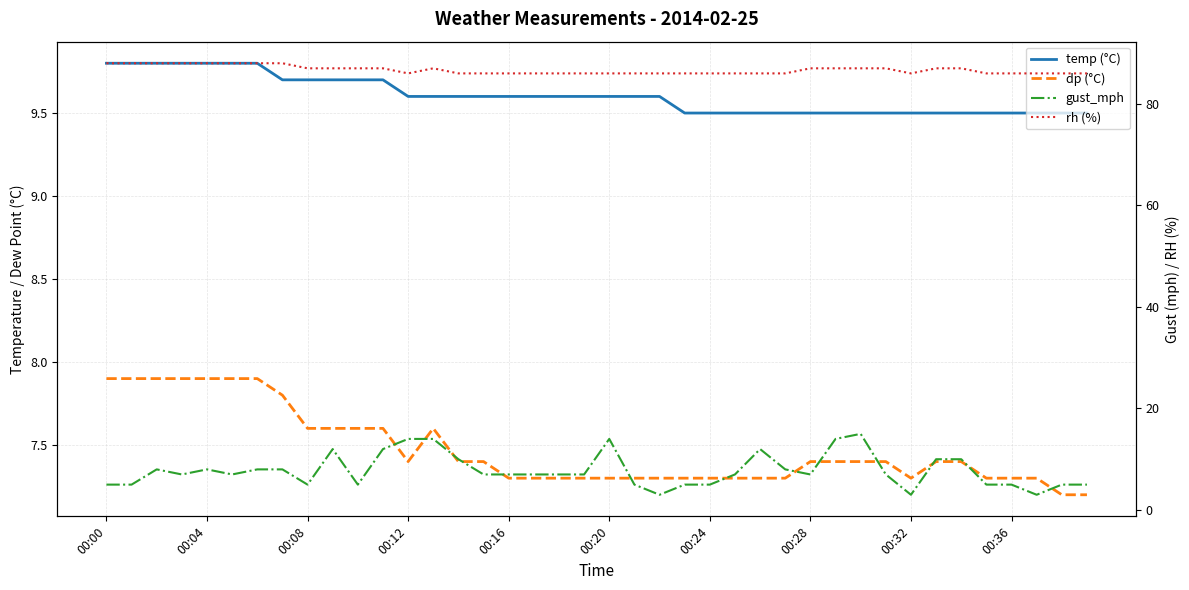

True or false: temp (°C) has more than 0 interior local peaks.

False